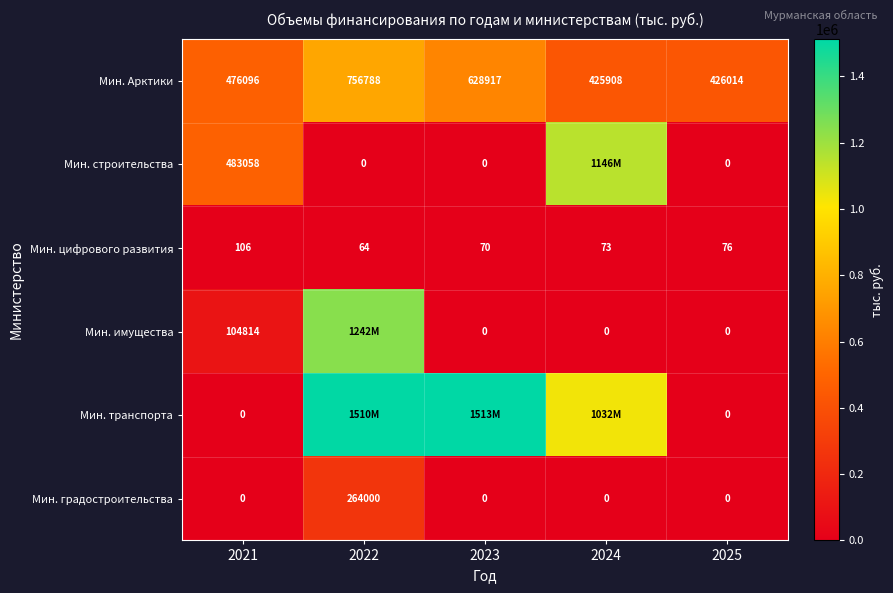

Is the value of Мин. имущества at 2024 greater than the value of Мин. цифрового развития at 2022?

No